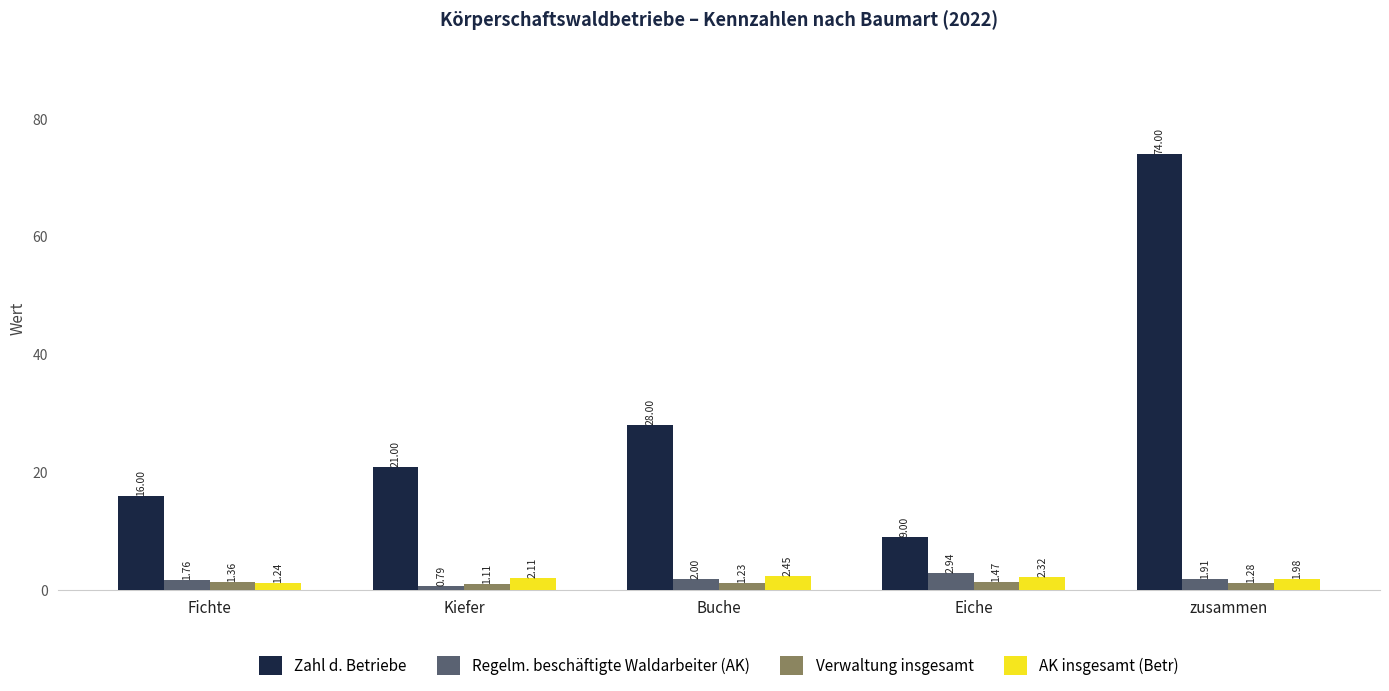

List the series in order of their peak value, highest first.

Zahl d. Betriebe, Regelm. beschäftigte Waldarbeiter (AK), AK insgesamt (Betr), Verwaltung insgesamt